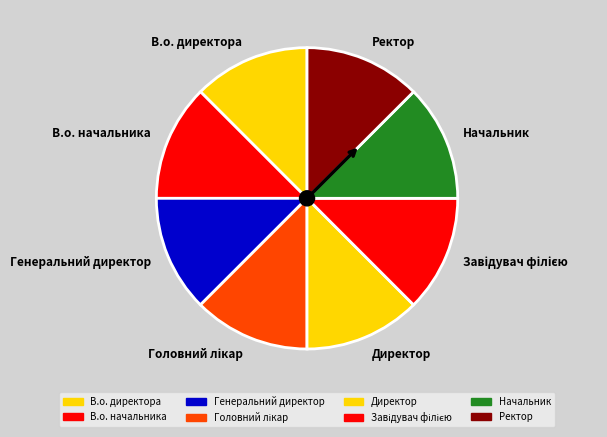

How many segments does this pie chart have?

8